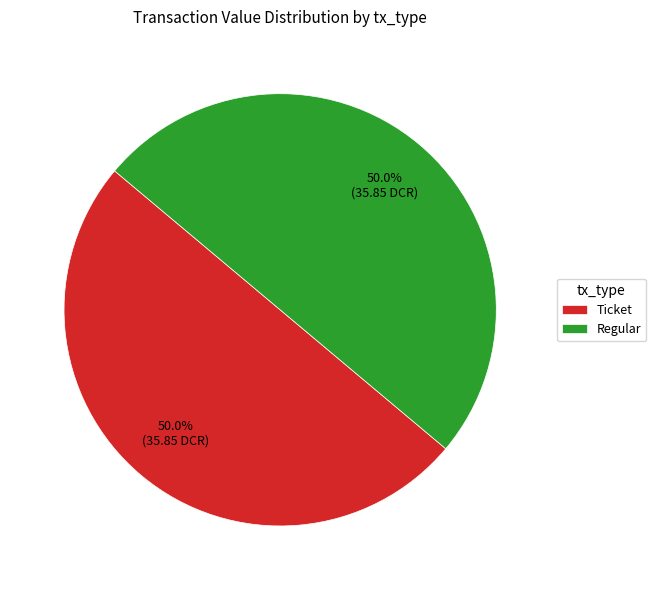

Combined, what portion of the pie is Ticket and Regular?

100.0%